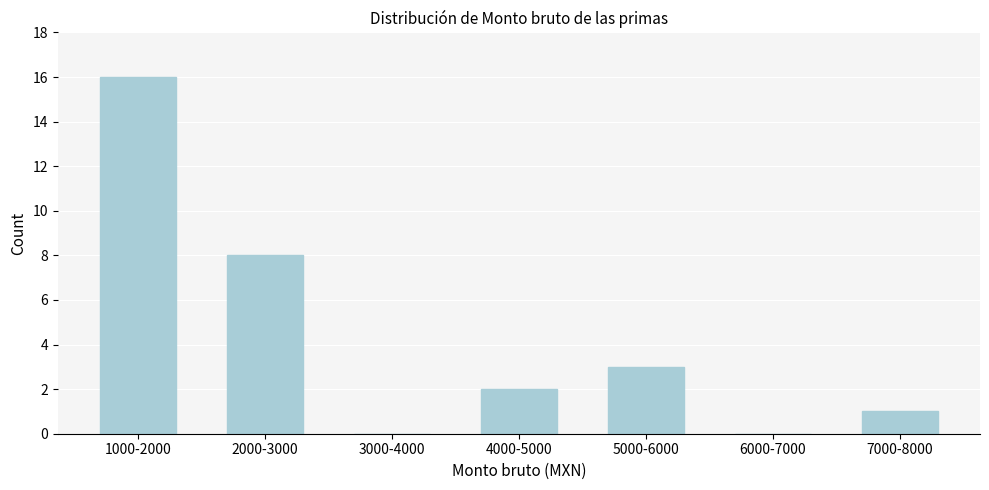

Reading left to right, extract all data points from this chart.

1000-2000=16	2000-3000=8	3000-4000=0	4000-5000=2	5000-6000=3	6000-7000=0	7000-8000=1